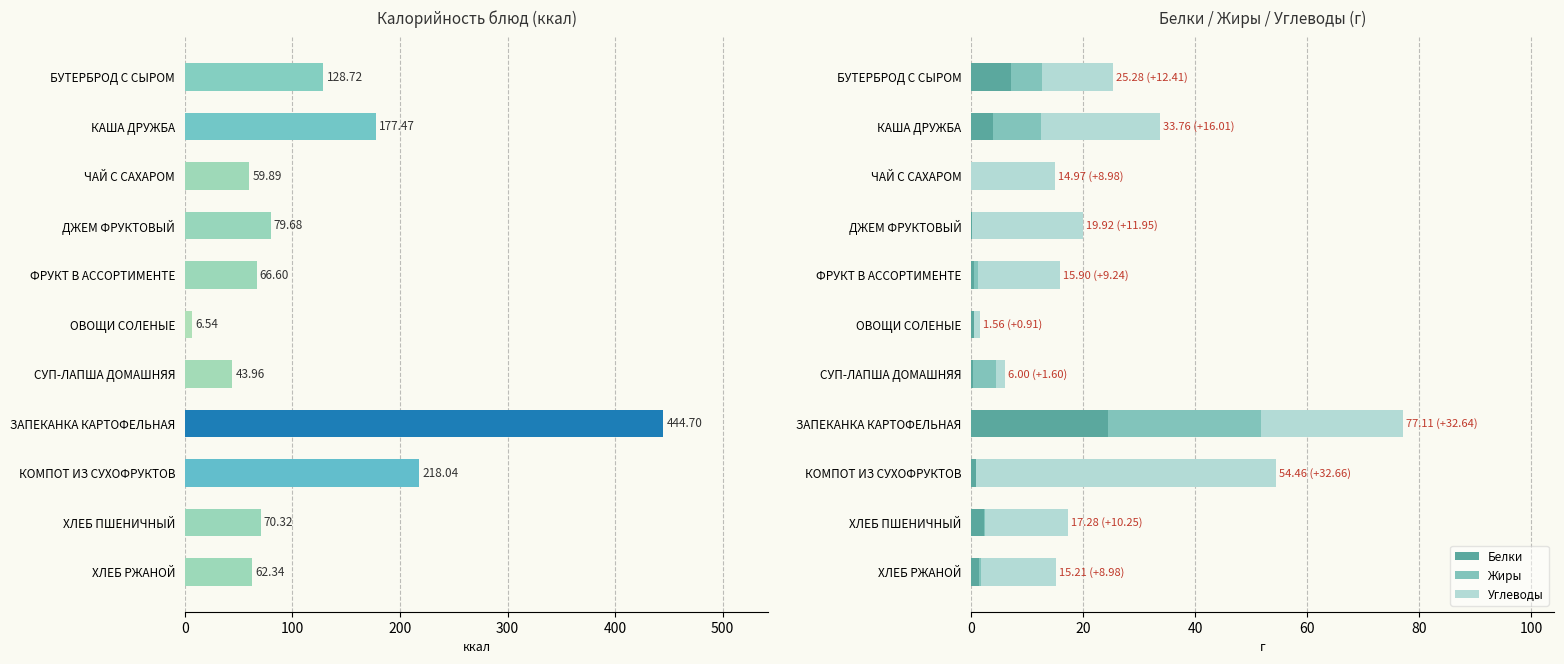

What is the difference between the maximum and second lowest values in the Жиры series?

27.2